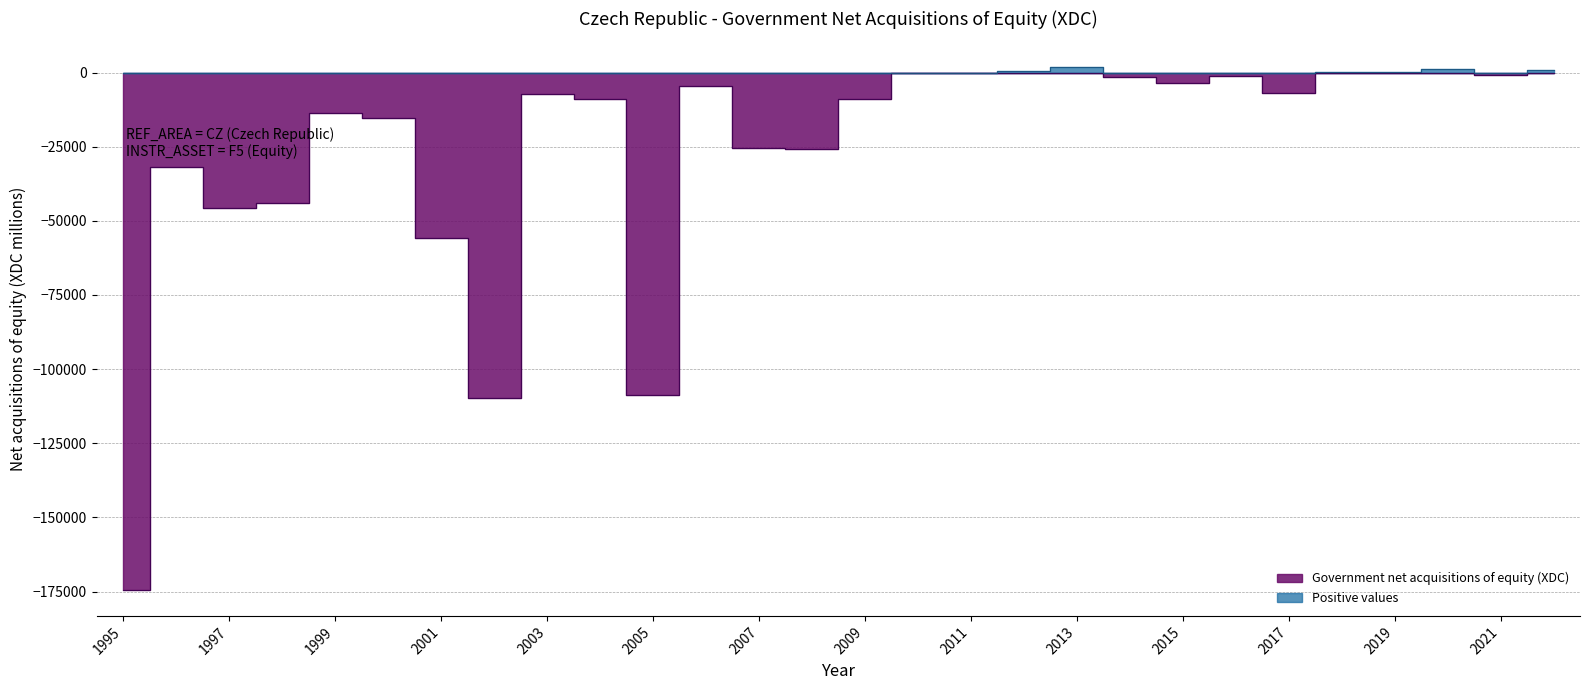

What is the sum of the Government net acquisitions of equity (XDC) values at 2006 and 2012?

-4627